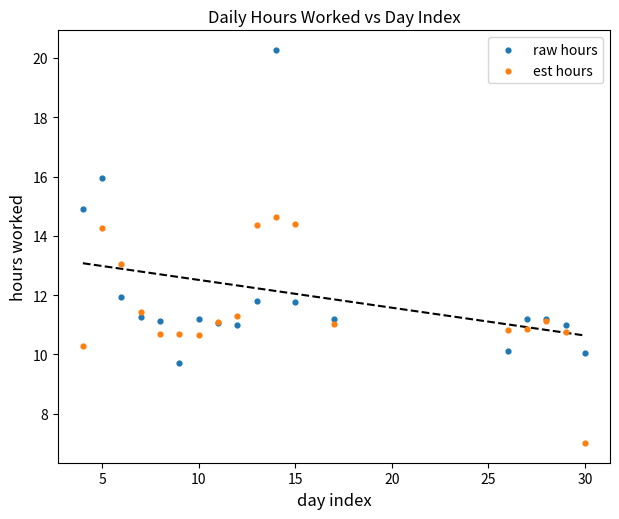

Which series reaches the minimum Y coordinate?

est hours